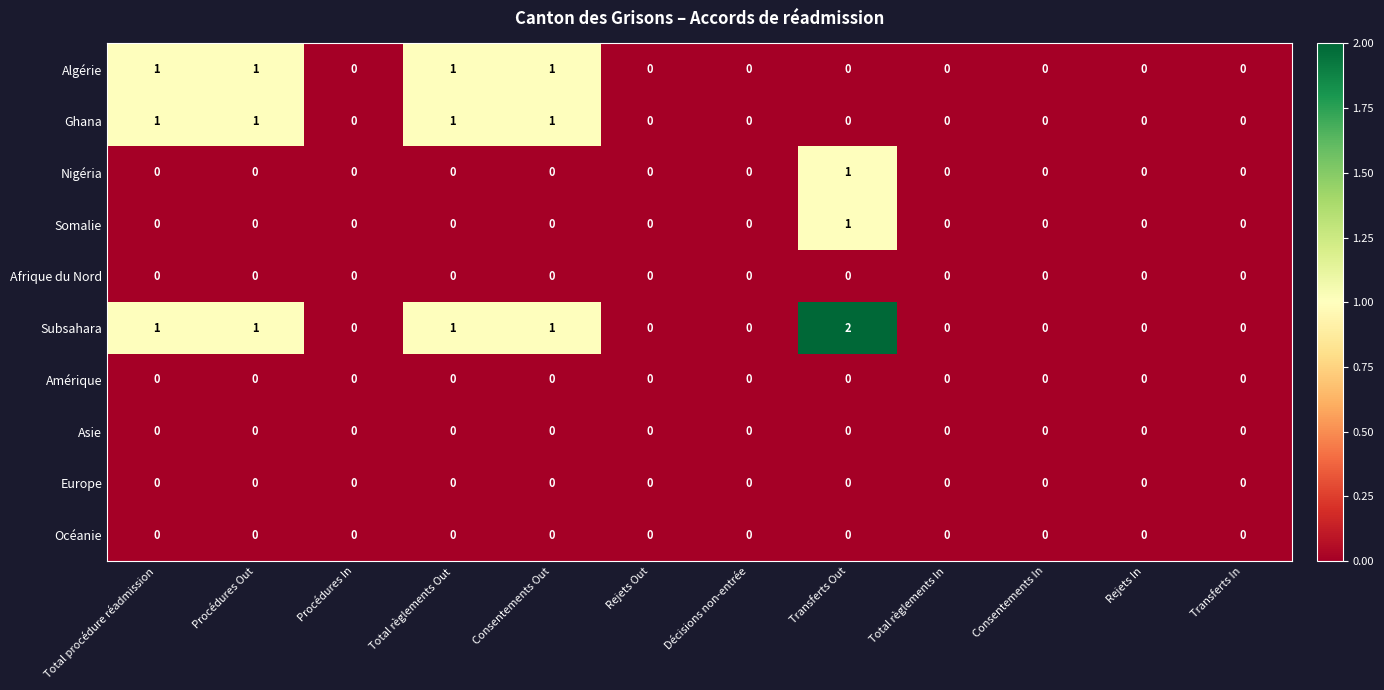

Which series has the largest range (max minus min)?

Subsahara